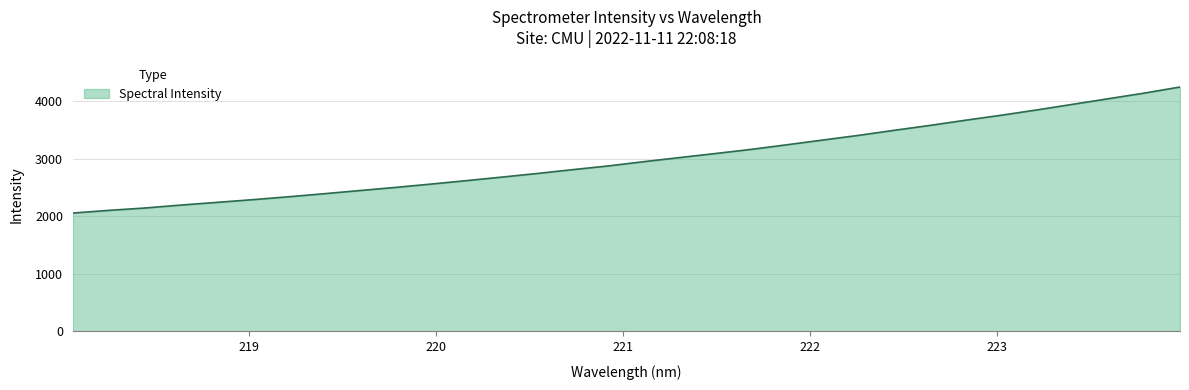

What is the sum of all values?

95847.4